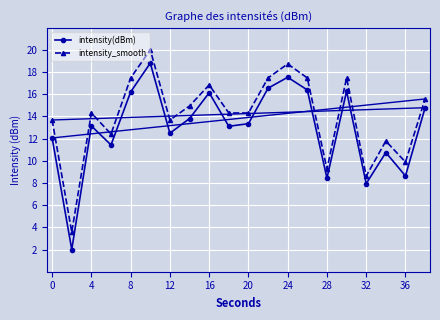

What is the sum of all intensity(dBm) values?

259.9